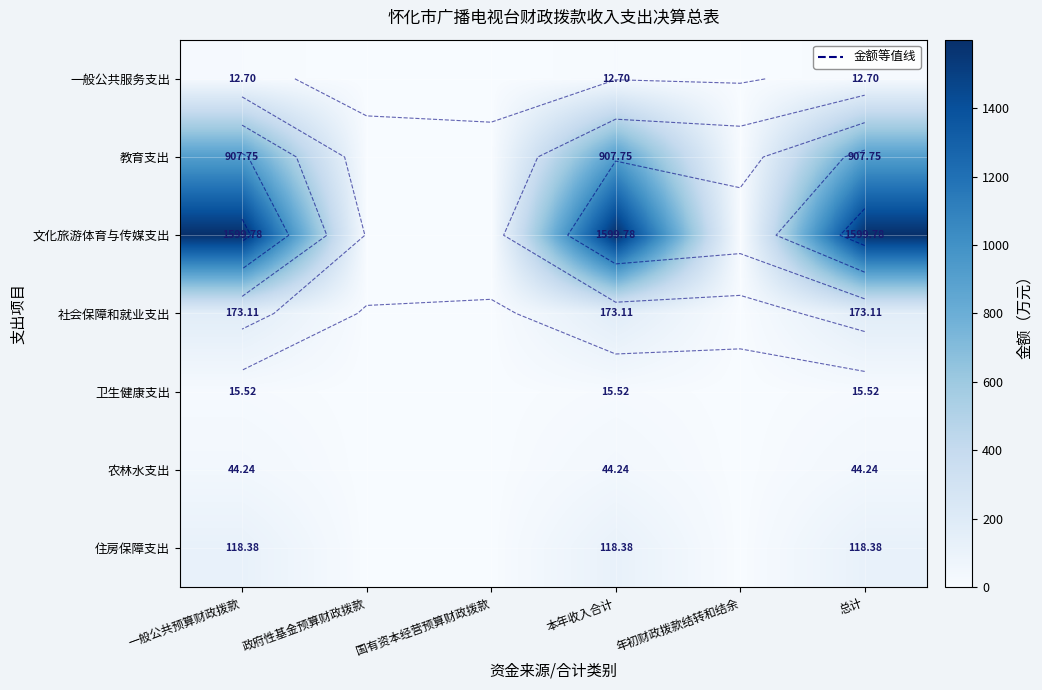

The 一般公共服务支出 series shows 12.7 at 总计. True or false?

True